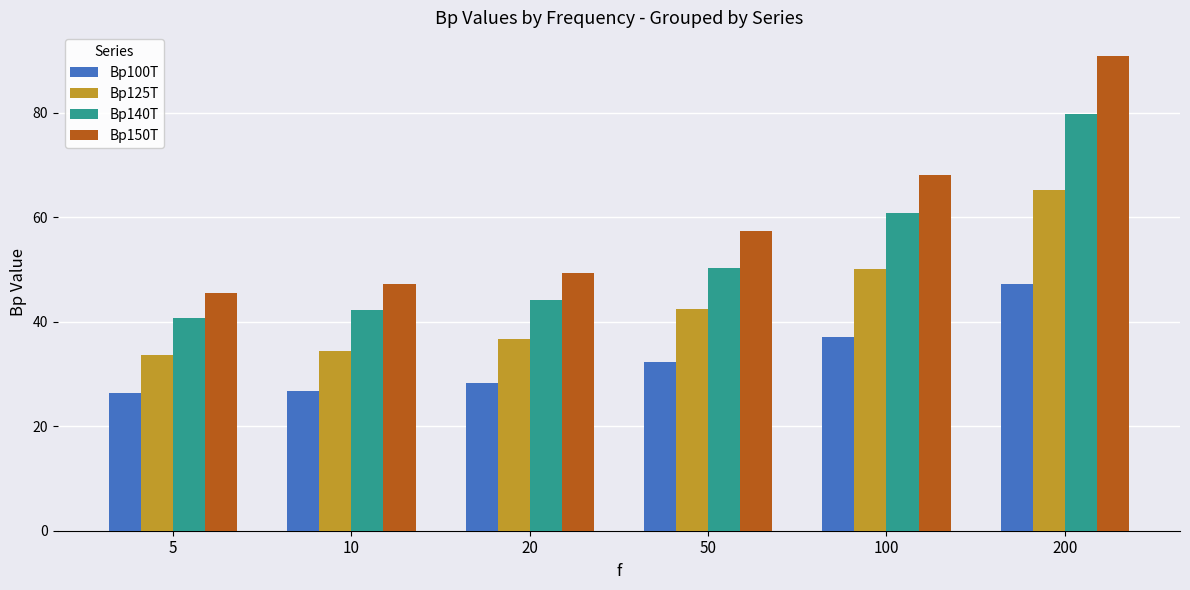

True or false: Bp125T has a value of 33.7 at 5.

True